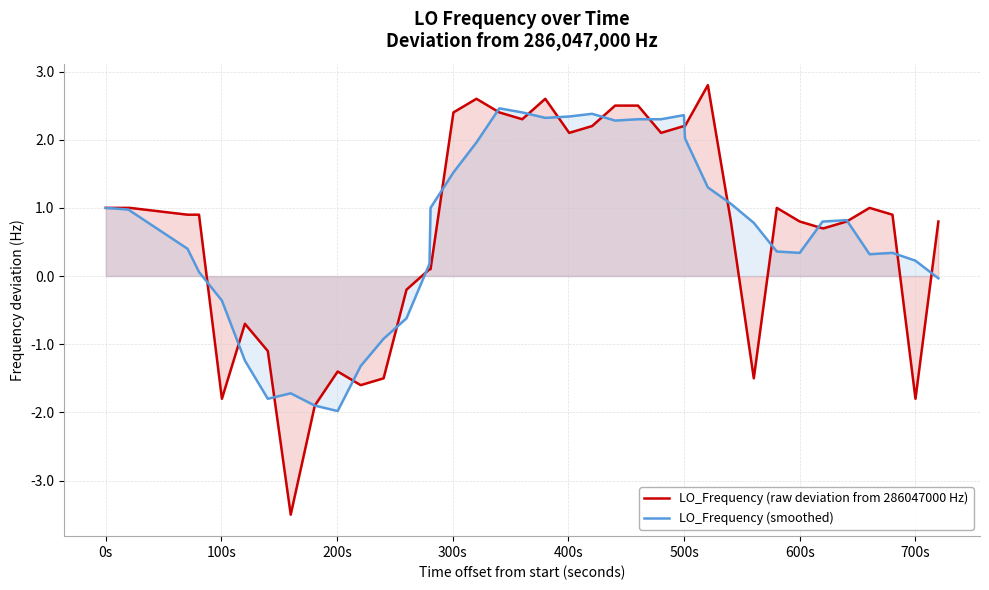

What is the smallest value displayed?

-3.5